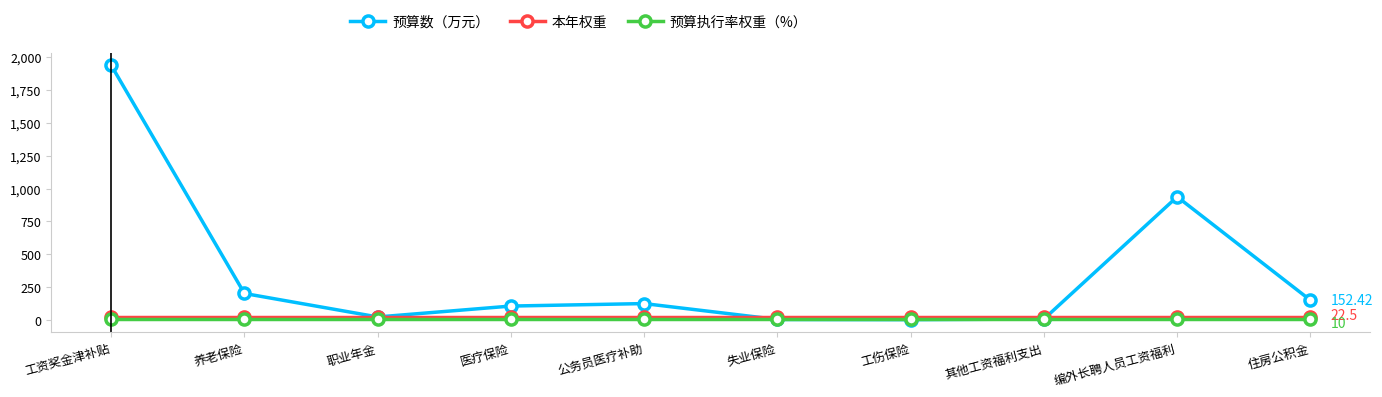

What is the label of the 8th point from the right?

职业年金